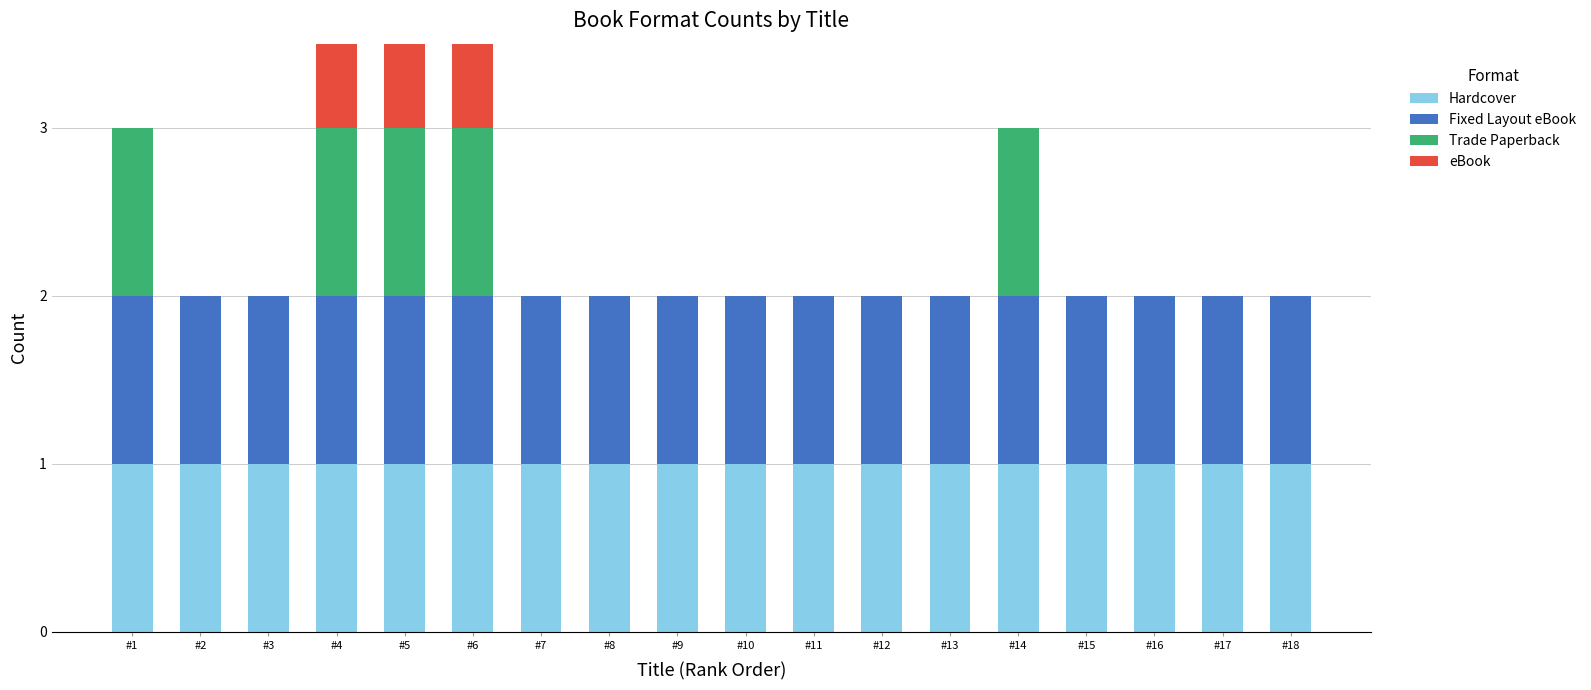

Reading right to left, transcribe all the data shown in this chart.

Hardcover: #18=1	#17=1	#16=1	#15=1	#14=1	#13=1	#12=1	#11=1	#10=1	#9=1	#8=1	#7=1	#6=1	#5=1	#4=1	#3=1	#2=1	#1=1
Fixed Layout eBook: #18=1	#17=1	#16=1	#15=1	#14=1	#13=1	#12=1	#11=1	#10=1	#9=1	#8=1	#7=1	#6=1	#5=1	#4=1	#3=1	#2=1	#1=1
Trade Paperback: #18=0	#17=0	#16=0	#15=0	#14=1	#13=0	#12=0	#11=0	#10=0	#9=0	#8=0	#7=0	#6=1	#5=1	#4=1	#3=0	#2=0	#1=1
eBook: #18=0	#17=0	#16=0	#15=0	#14=0	#13=0	#12=0	#11=0	#10=0	#9=0	#8=0	#7=0	#6=1	#5=1	#4=1	#3=0	#2=0	#1=0